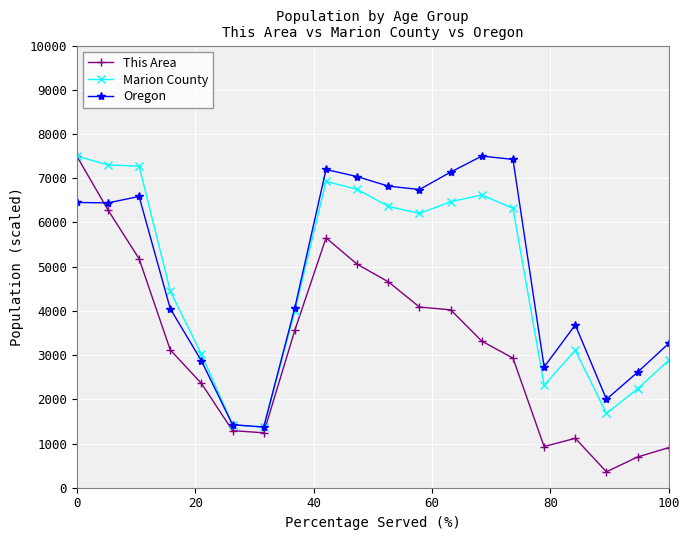

What is the highest value of the Marion County series?

7500.0